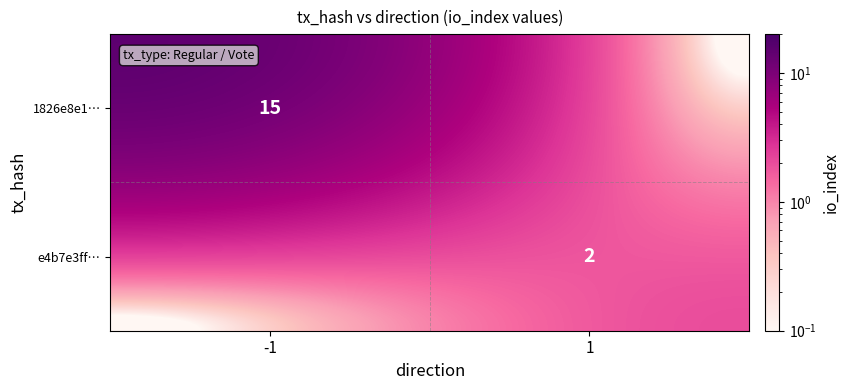

Rank the series by their average value, from lowest to highest.

e4b7e3ff7fe1f866282e95a43f531fa58a90e7a, 1826e8e17e84e5900e34e1f718e84b7e5c344fb